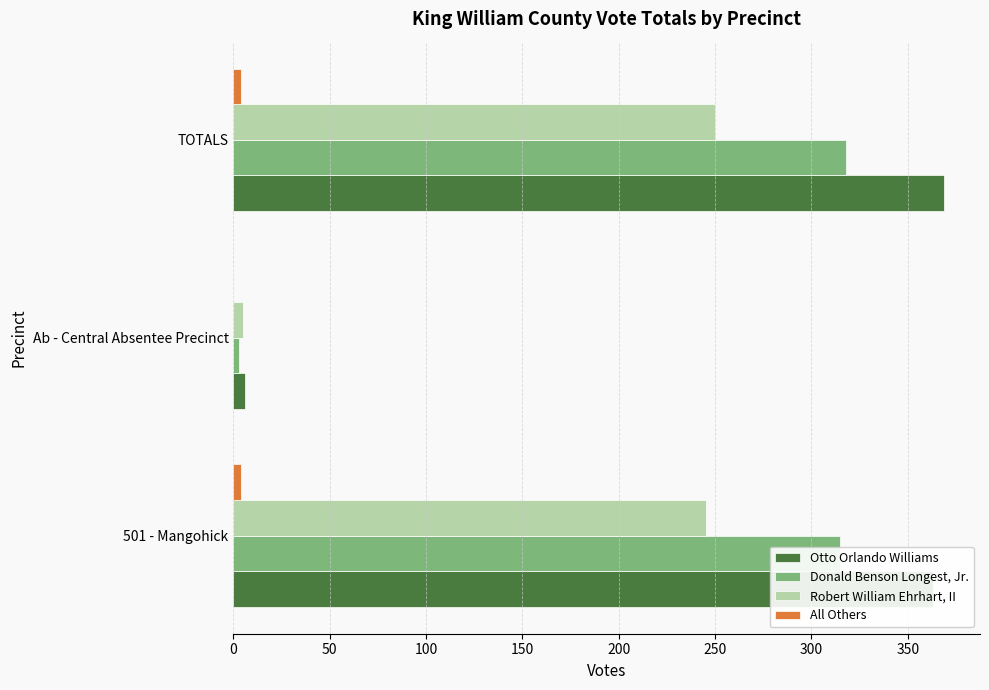

Is the value of All Others at TOTALS greater than the value of Donald Benson Longest, Jr. at TOTALS?

No